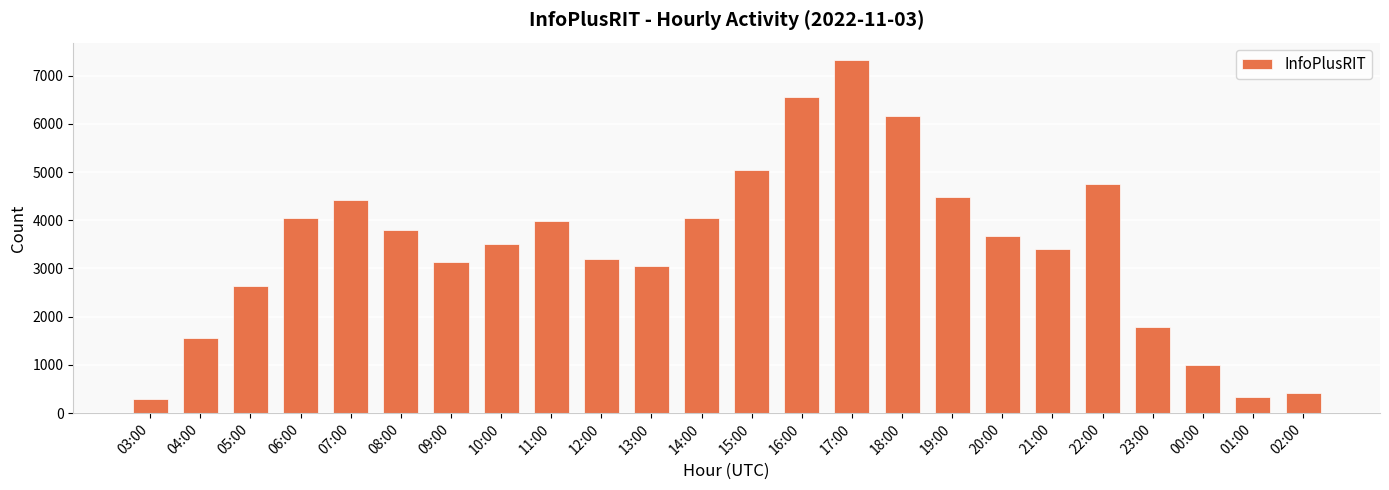

The chart shows a value of 3794 at 08:00. True or false?

True